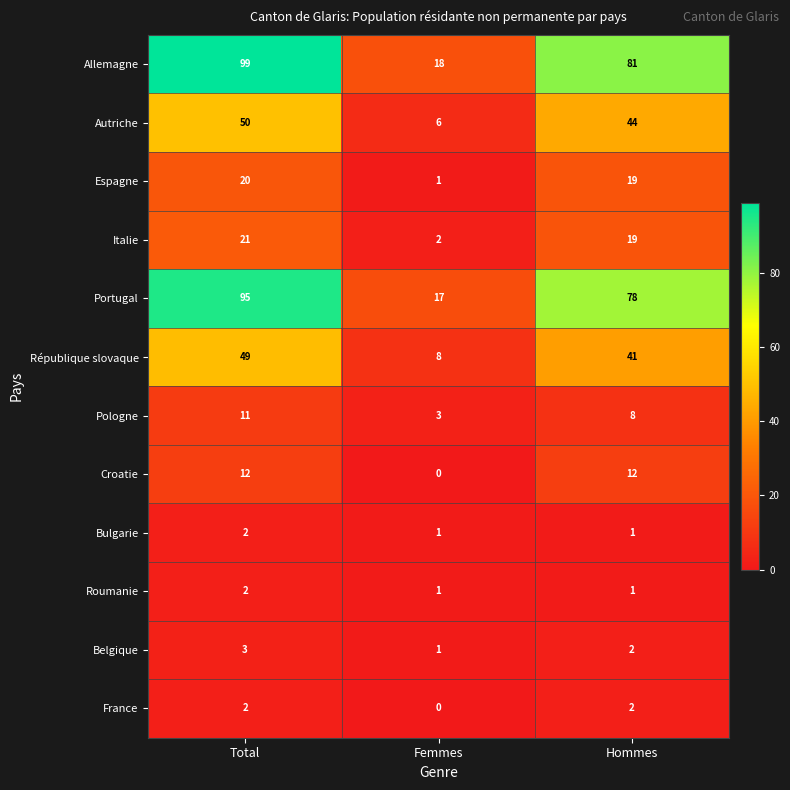

Count the number of categories in the chart.

3